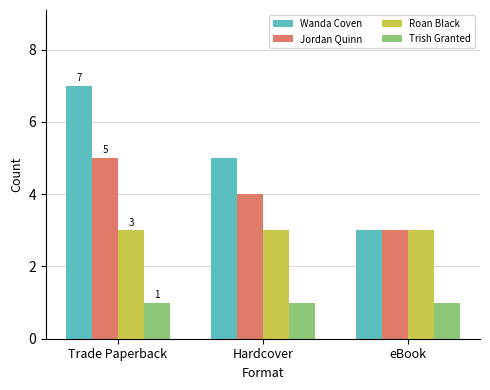

At which label is Wanda Coven closest to 5?

Hardcover